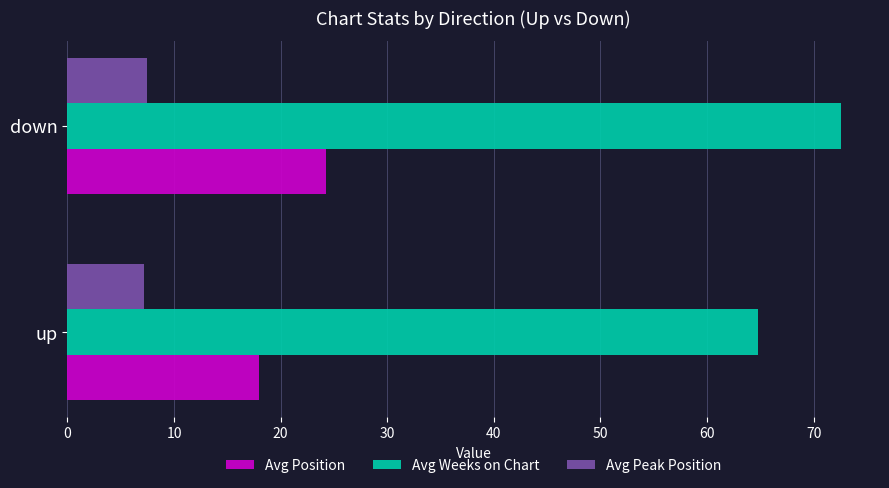

What is the lowest value of the Avg Position series?

18.0